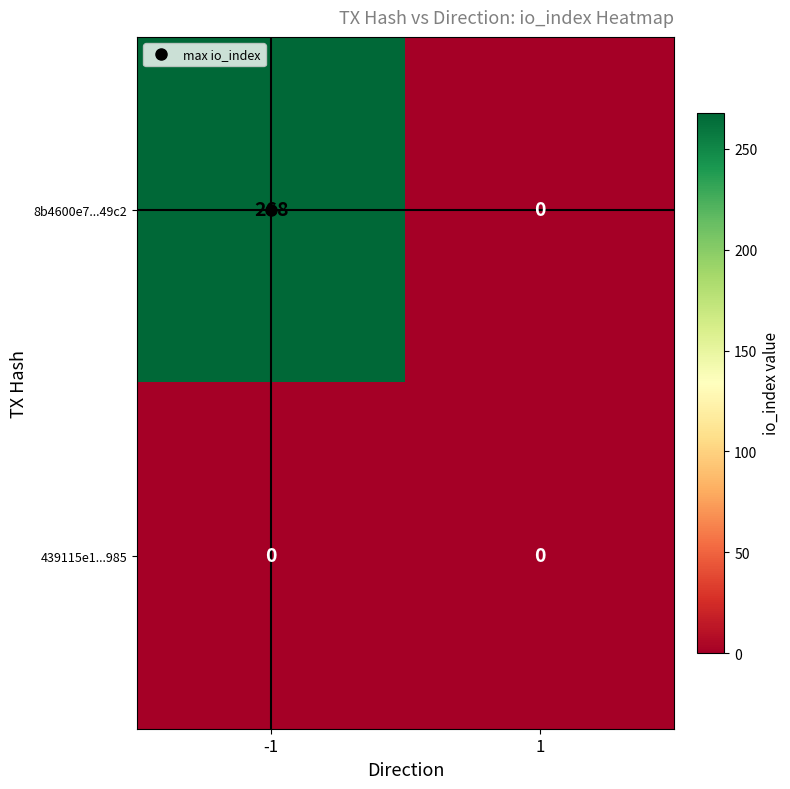

Is it true that 439115e1...985 equals 0 at 1?

True